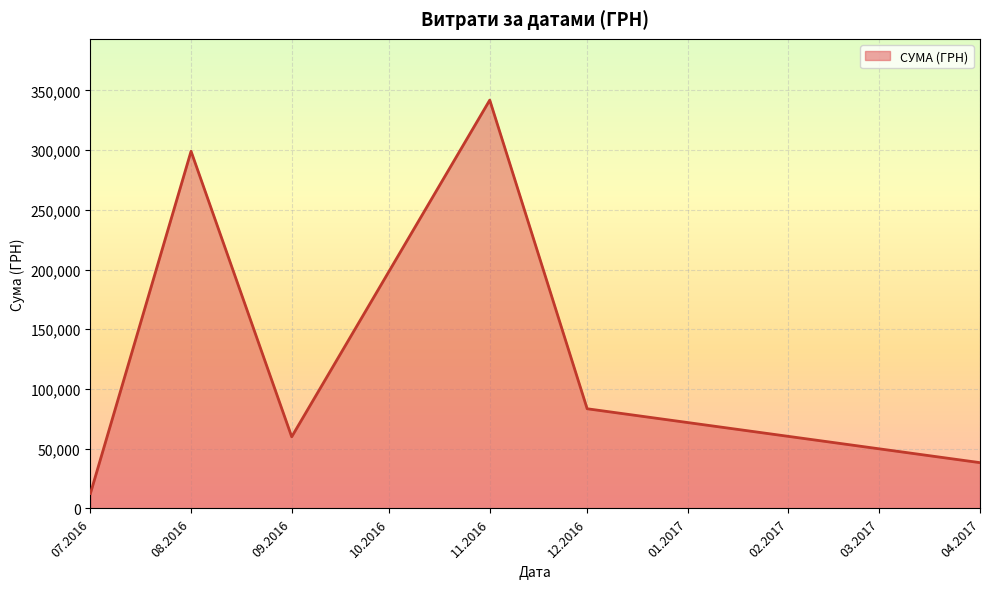

The value at 07.2016 is 12516.0. True or false?

True